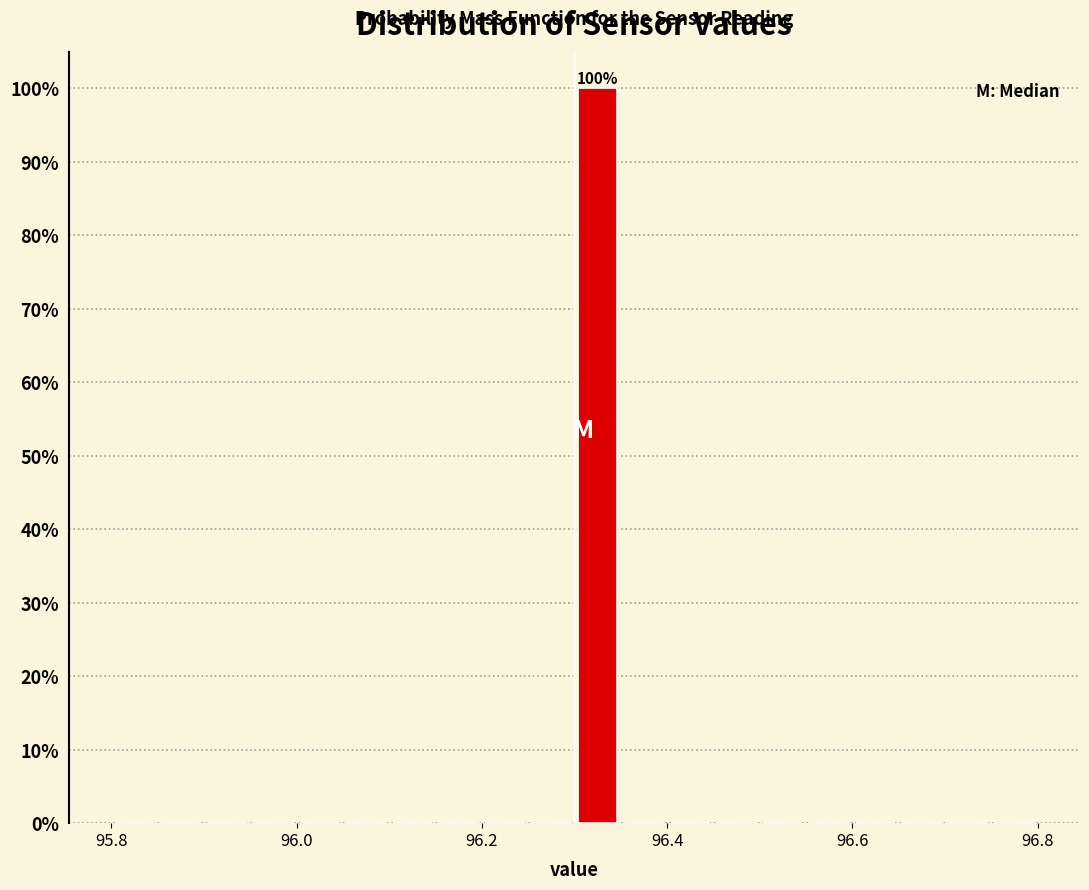

Read against the x-axis, roughly where is the centre of the tallest bar?

96.32